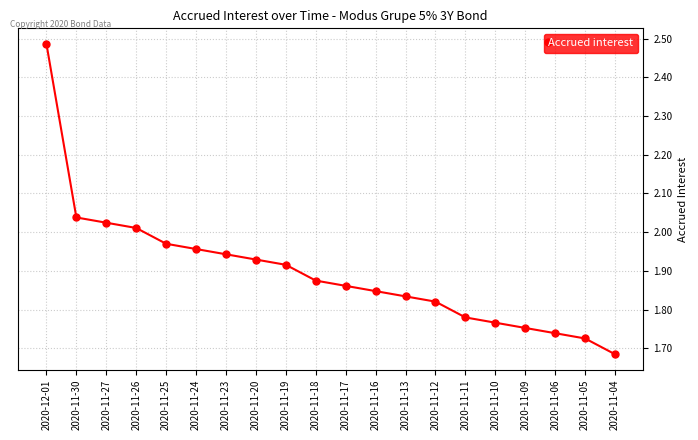

At which category does the chart reach its peak across all series?

2020-12-01